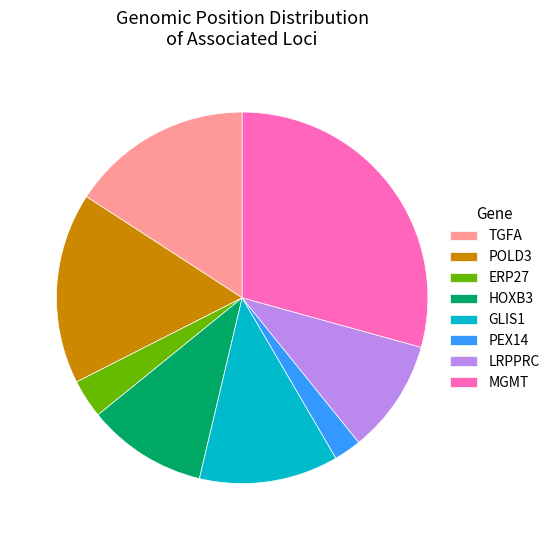

Does TGFA represent more than half of the total?

No